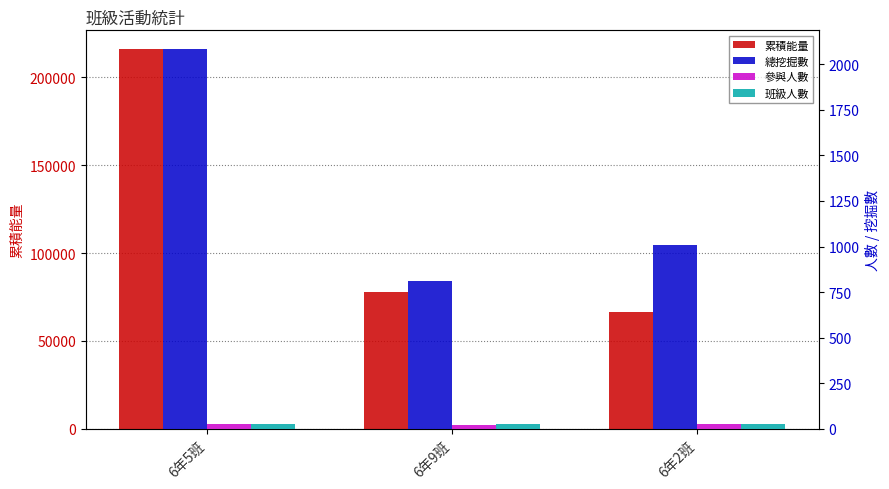

At which category is the sum across all series the highest?

6年5班